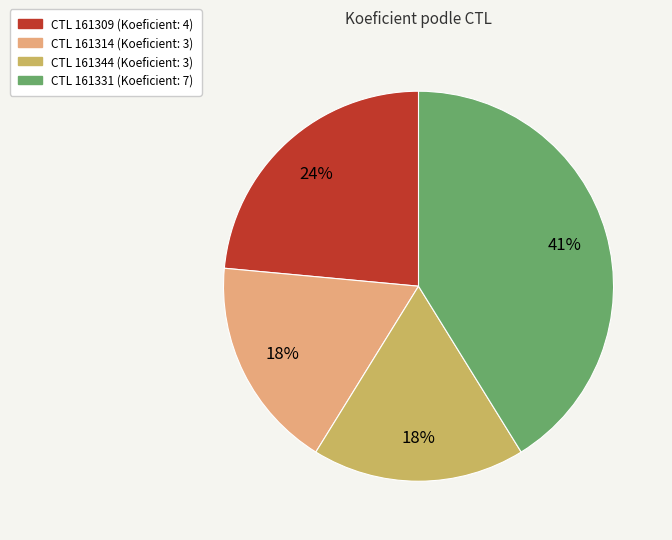

Is there a majority slice in this chart?

No